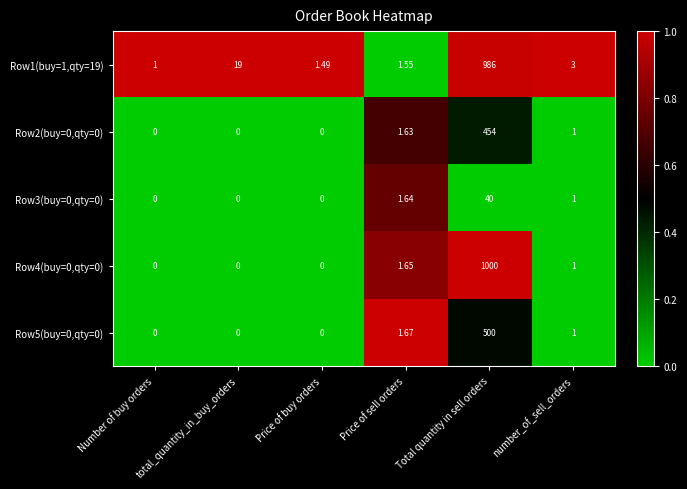

At which category is the sum across all series the highest?

Total quantity in sell orders